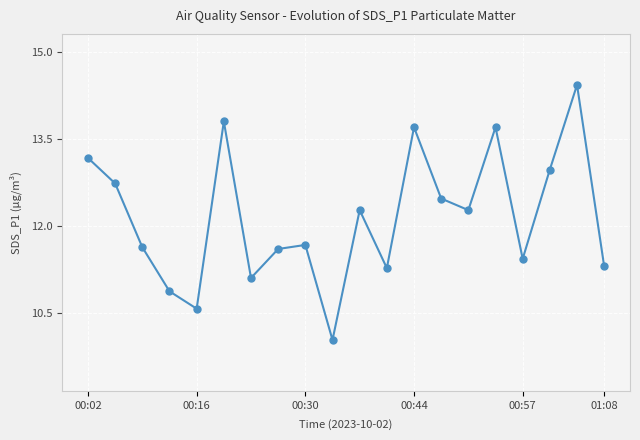

What is the sum of all values?

243.0